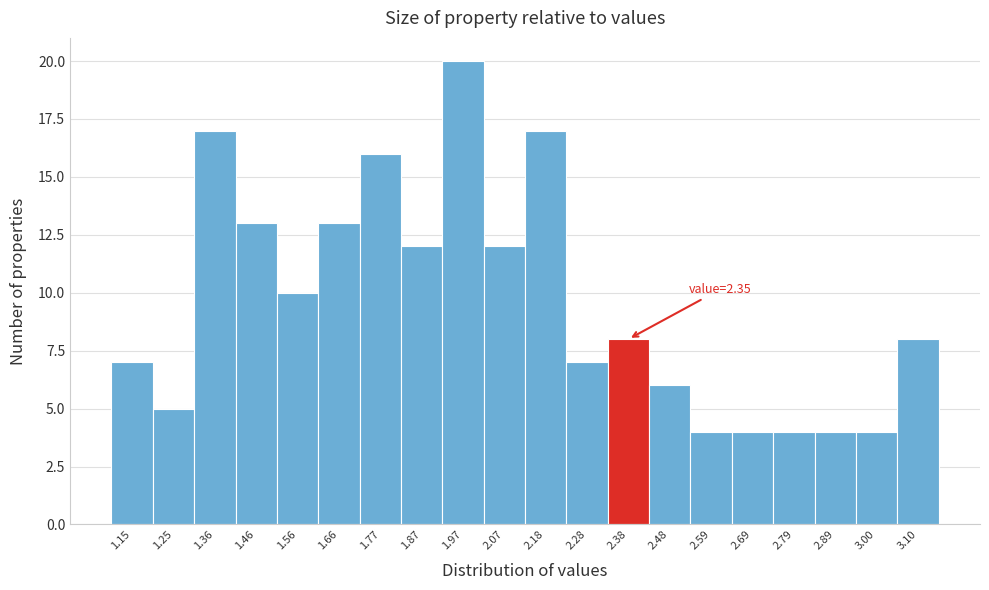

Which range on the x-axis has the tallest bar?

1.92 to 2.02